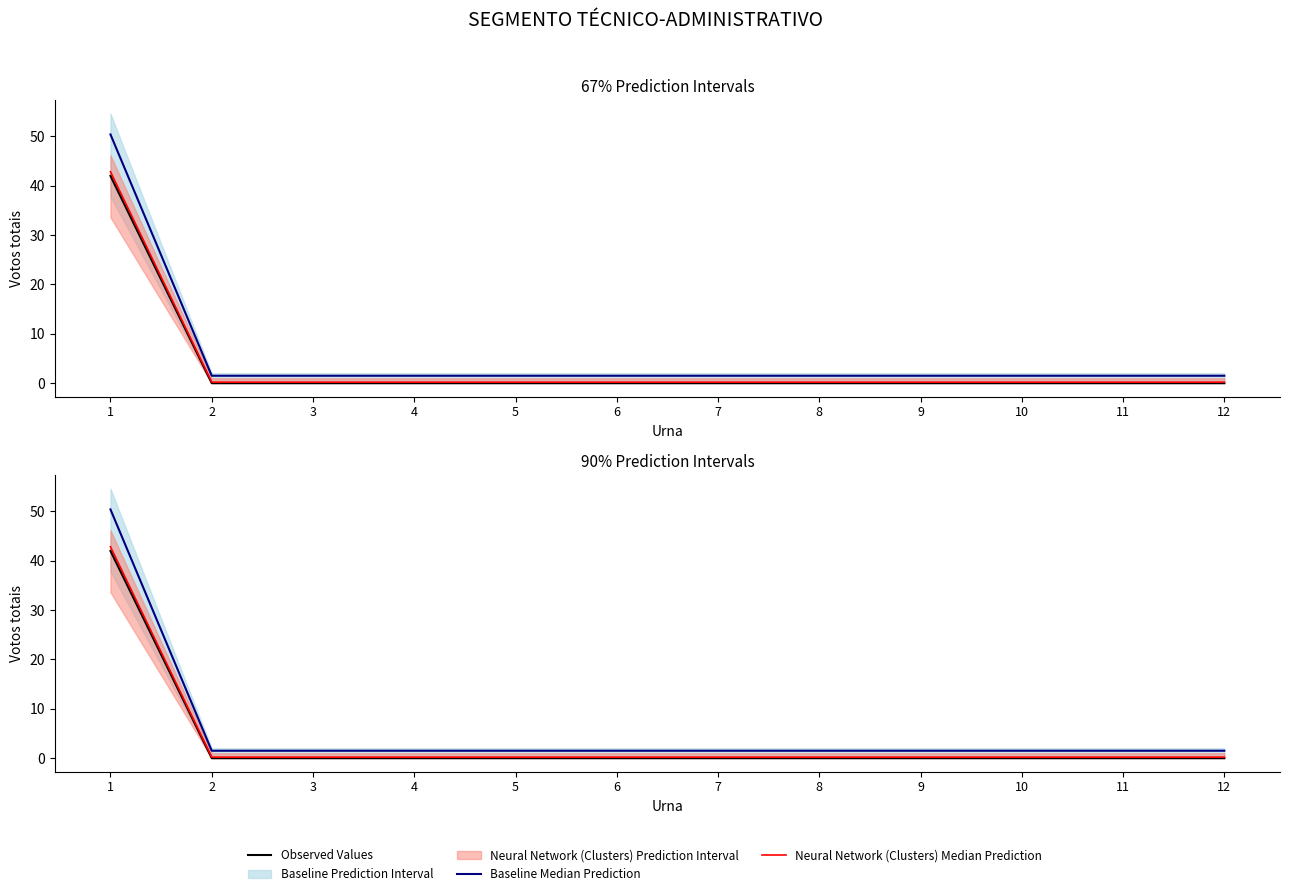

True or false: Observed Values has more than 1 interior local peaks.

False